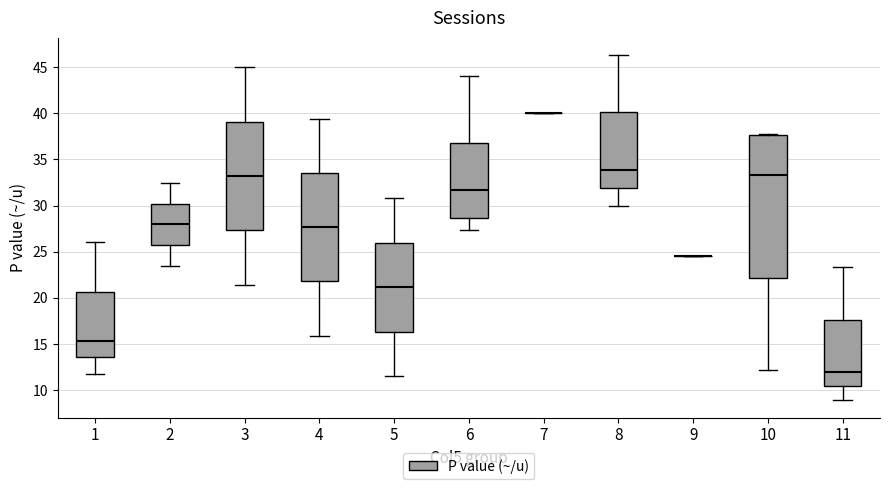

Comparing the boxes themselves (not the whiskers), which one is the tallest?

10